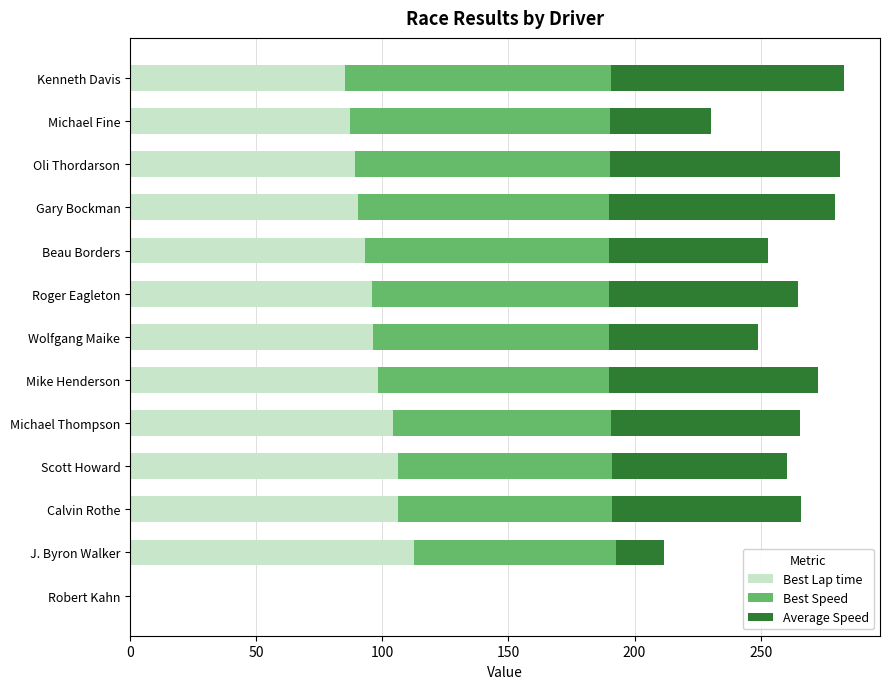

What are all the series names shown in the legend?

Best Lap time, Best Speed, Average Speed